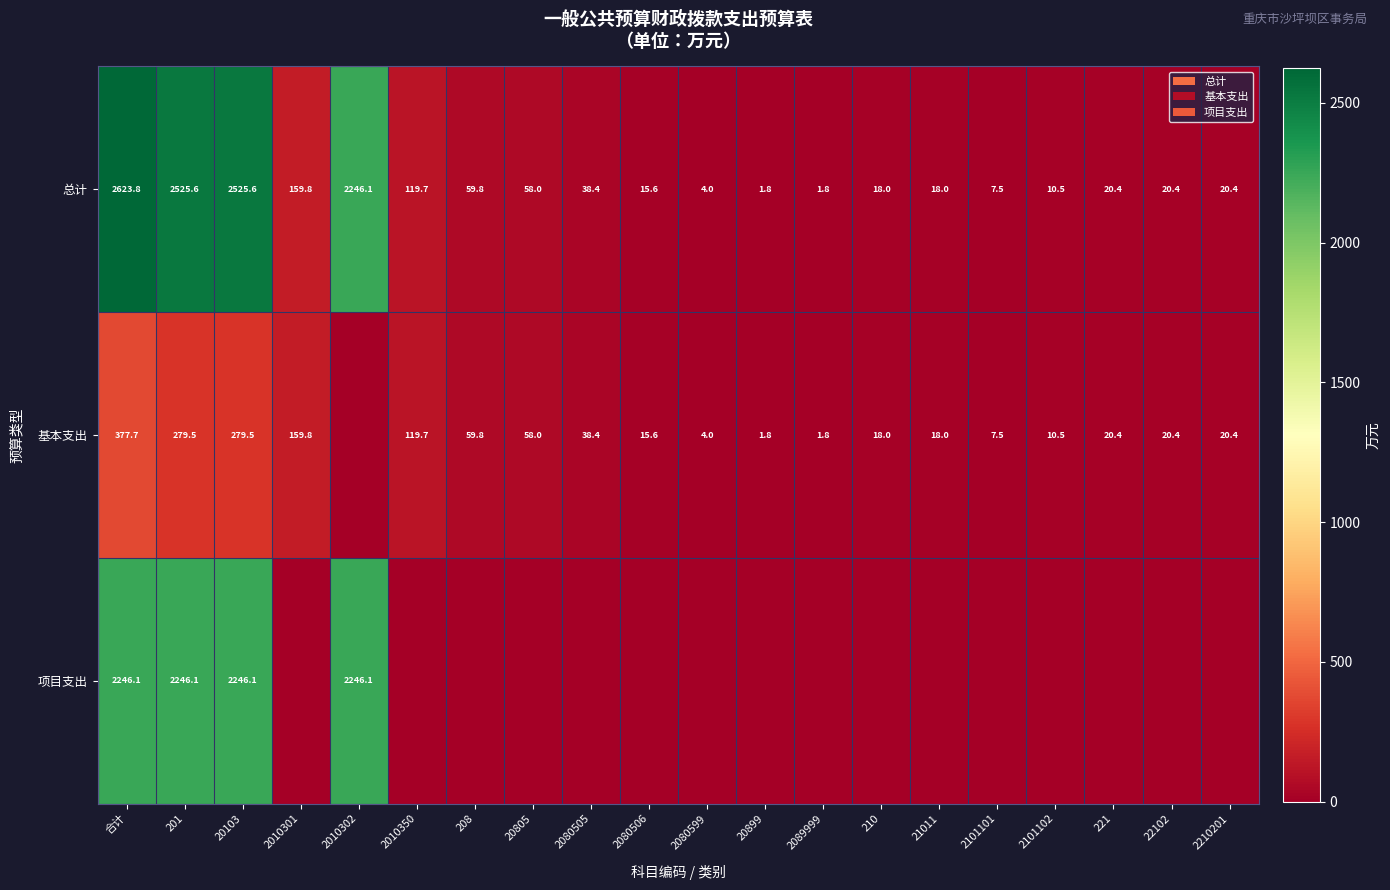

The 基本支出 series shows 10.8 at 22102. True or false?

False